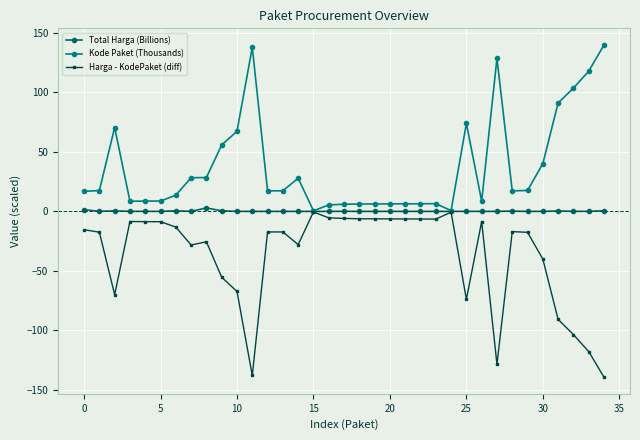

List the series in order of their overall mean, highest first.

Kode Paket (Thousands), Total Harga (Billions), Harga - KodePaket (diff)